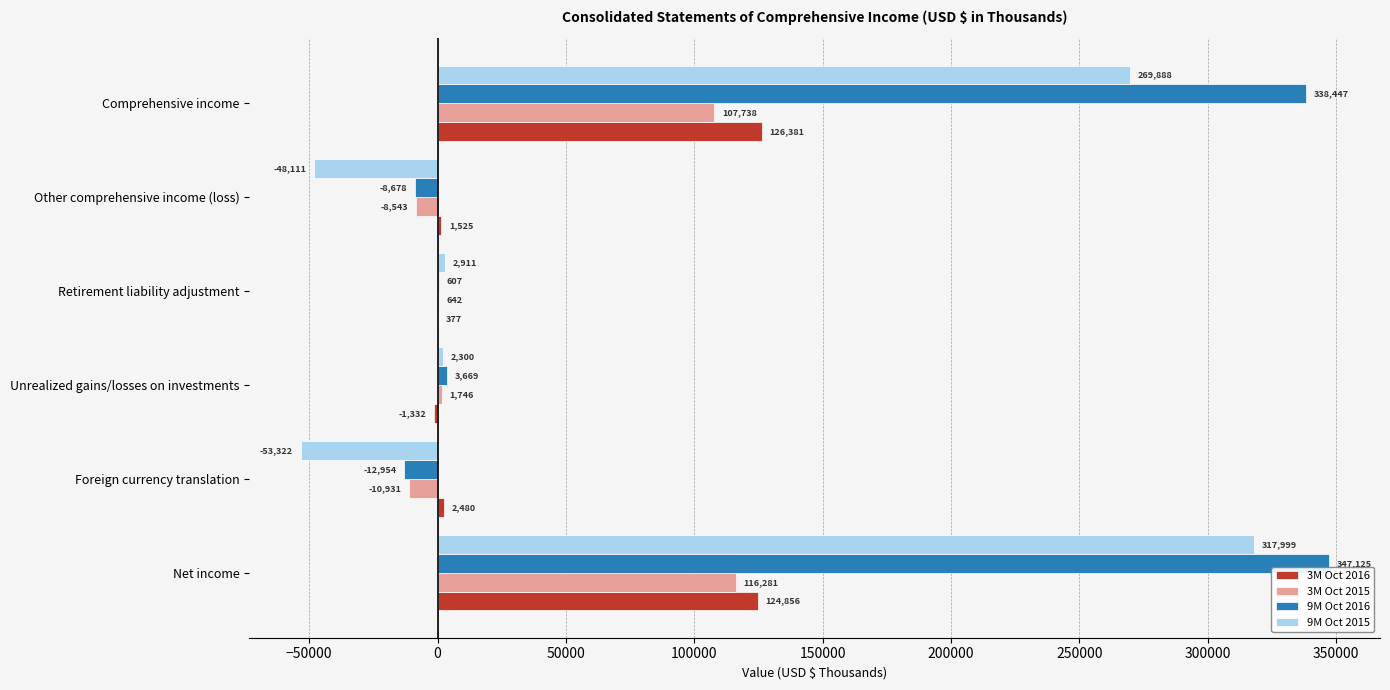

How many distinct data groups are displayed?

4